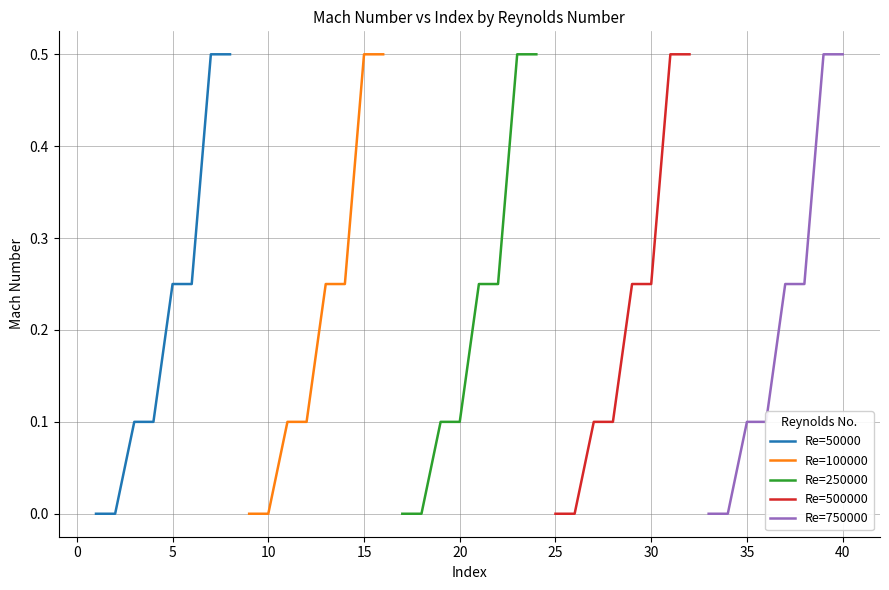

What value does the Re=500000 series have at 25?

0.0